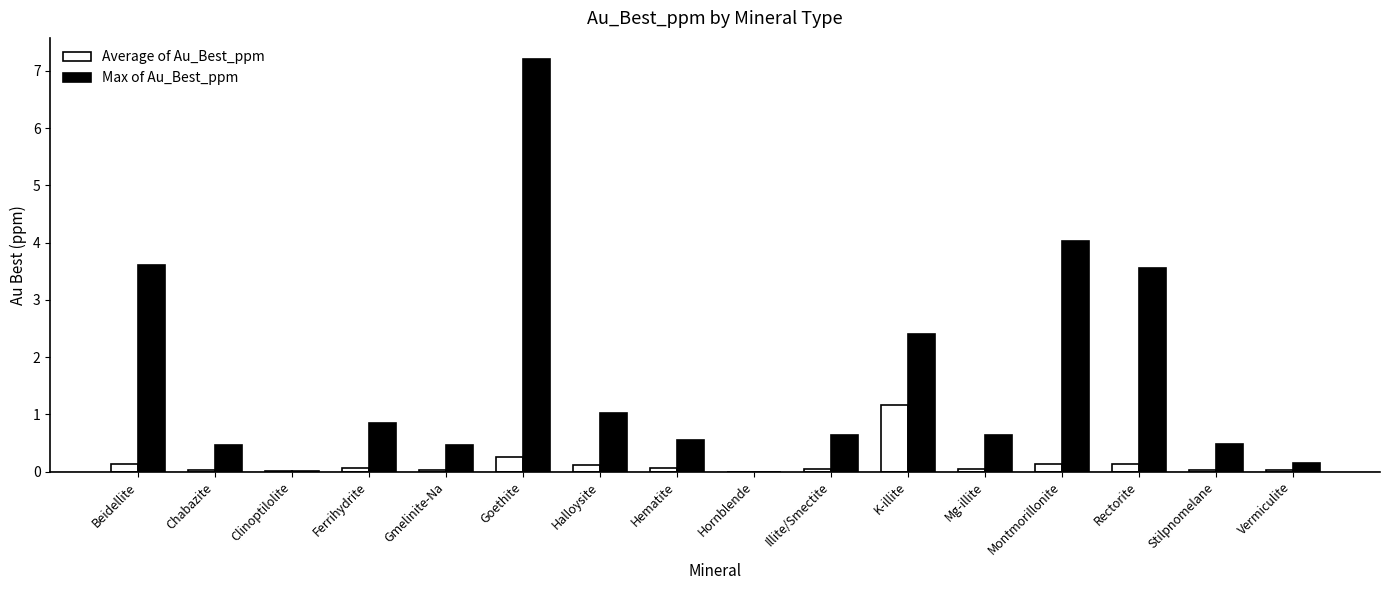

At which category is the sum across all series the highest?

Goethite